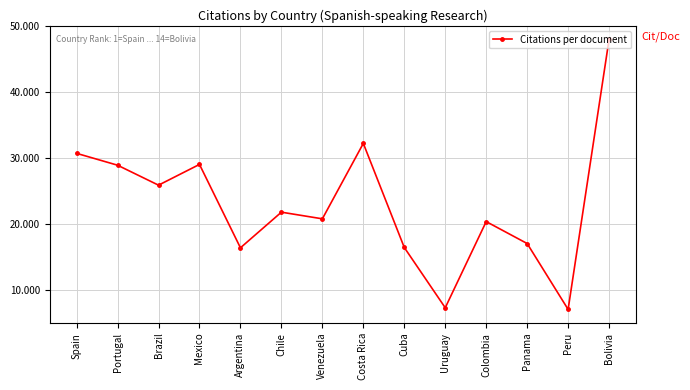

How many values are below 21?

7